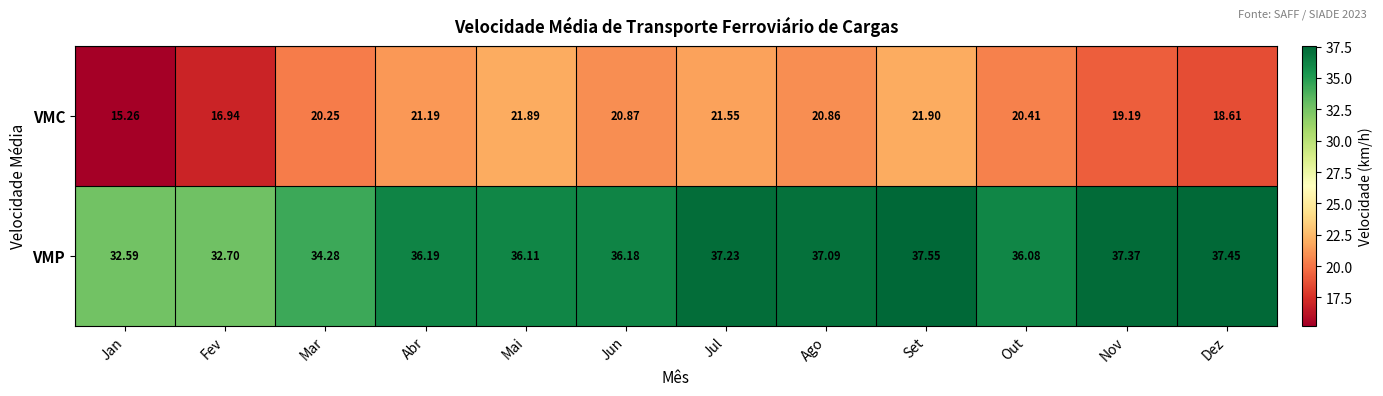

List the labels in order of VMC value, smallest first.

Jan, Fev, Dez, Nov, Mar, Out, Ago, Jun, Abr, Jul, Mai, Set